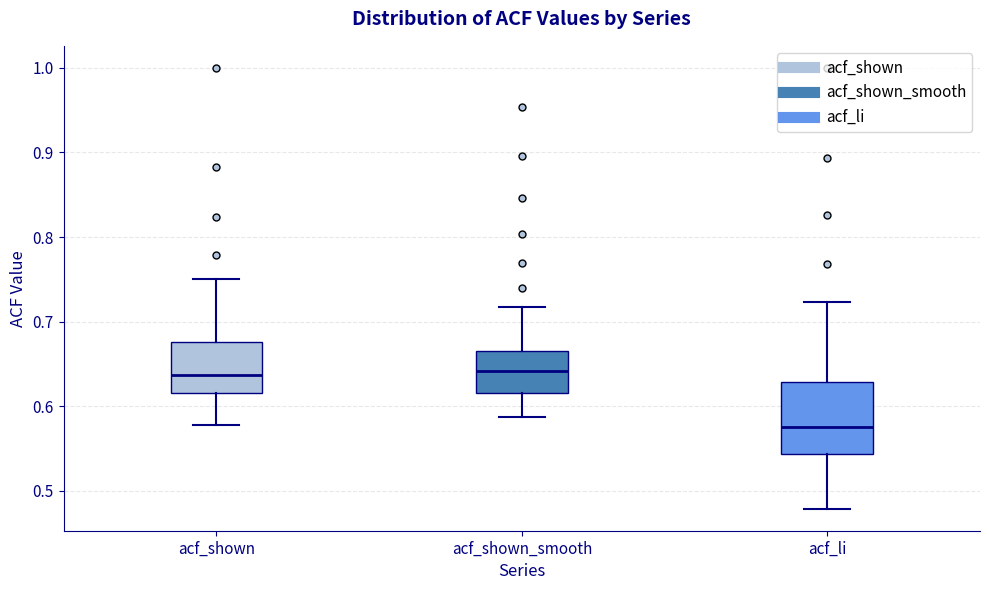

Reading left to right, transcribe this box plot: for each box, give where its median line is, the range the box spans, and where its two whiskers end, as read against the y-axis. The values are not printed on the chart, so give them approximately, as read against the axis.

acf_shown: median 0.64, box 0.62 to 0.68, whiskers 0.58 to 0.75
acf_shown_smooth: median 0.64, box 0.62 to 0.67, whiskers 0.59 to 0.72
acf_li: median 0.58, box 0.54 to 0.63, whiskers 0.48 to 0.72